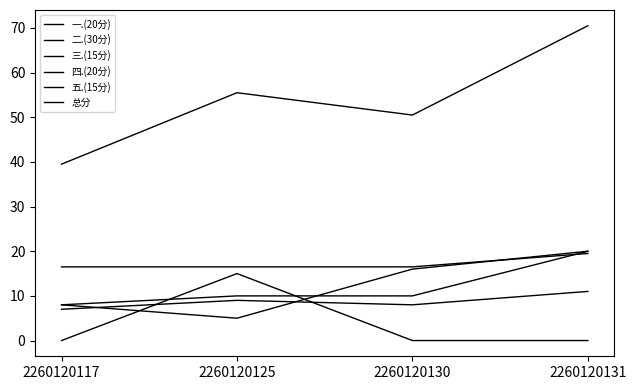

Is this an area chart (filled region under the line)?

No